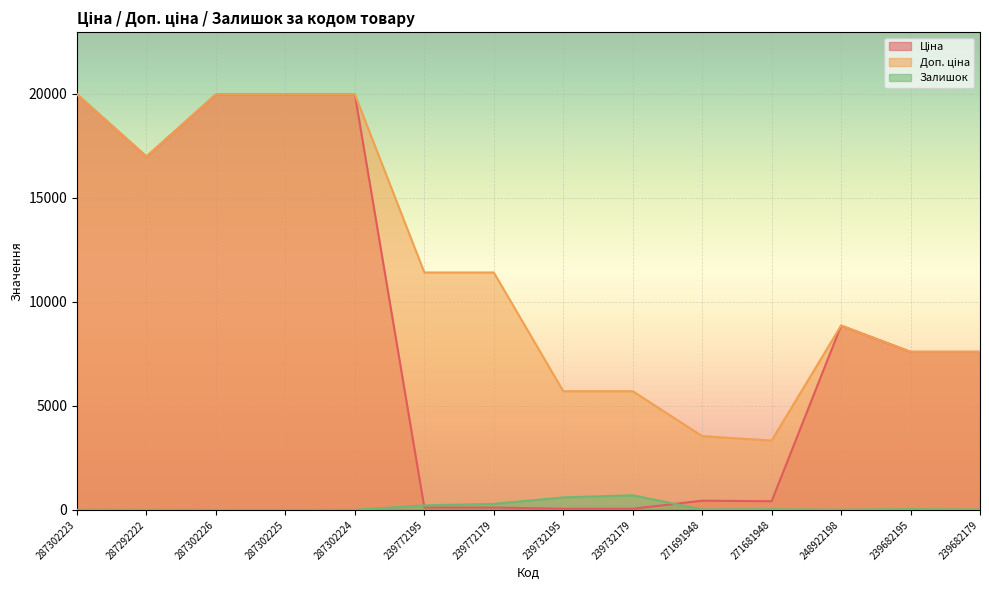

How many interior local valleys does the Доп. ціна series have?

2